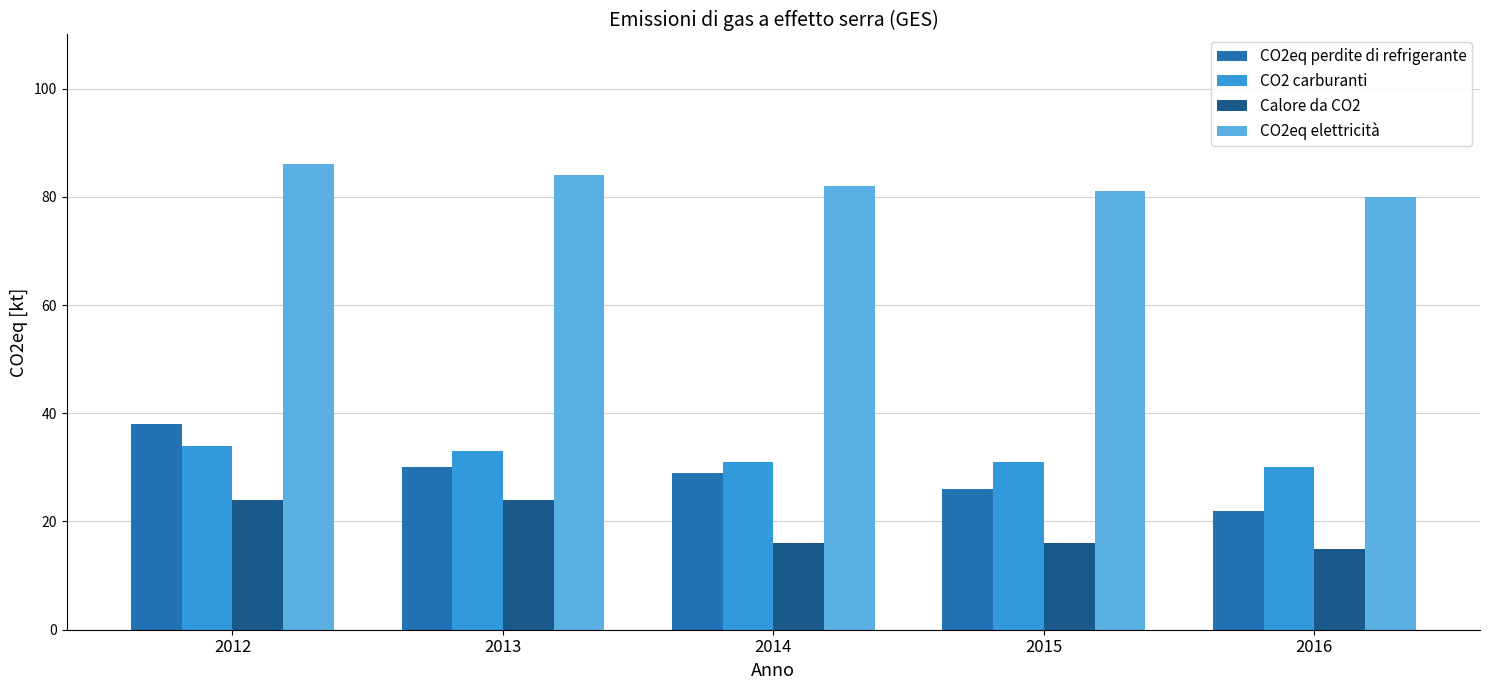

The value of CO2 carburanti at 2012 is 34. True or false?

True